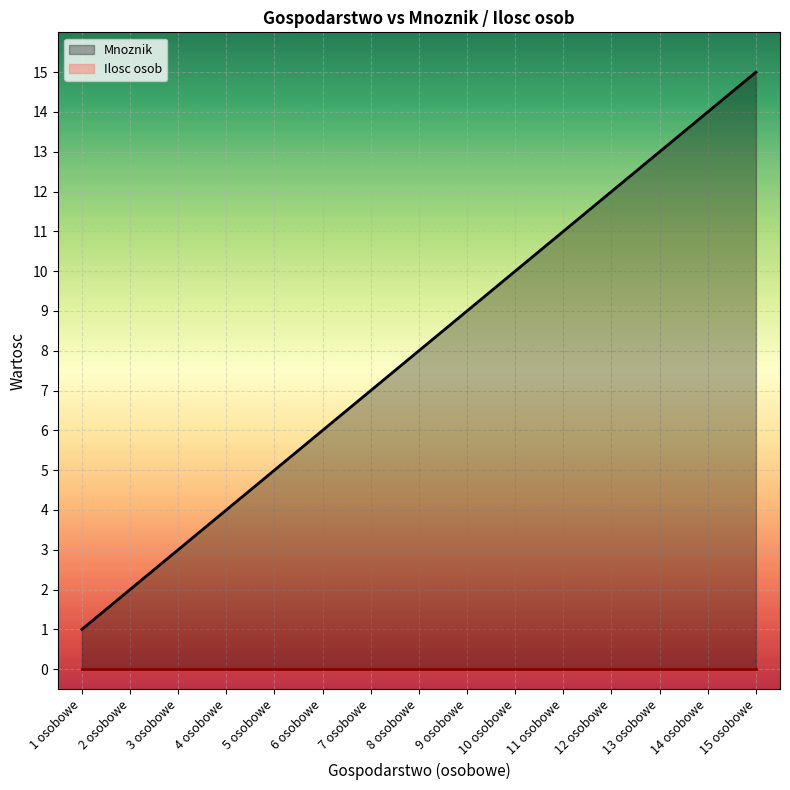

True or false: Ilosc osob and Mnoznik intersect in this chart.

False